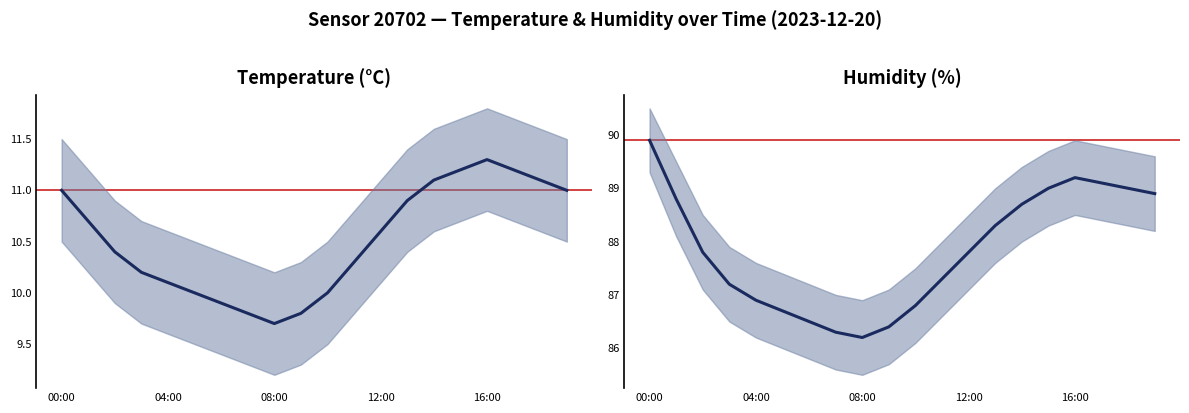

At which category does Humidity (%) reach its first local valley?

08:00